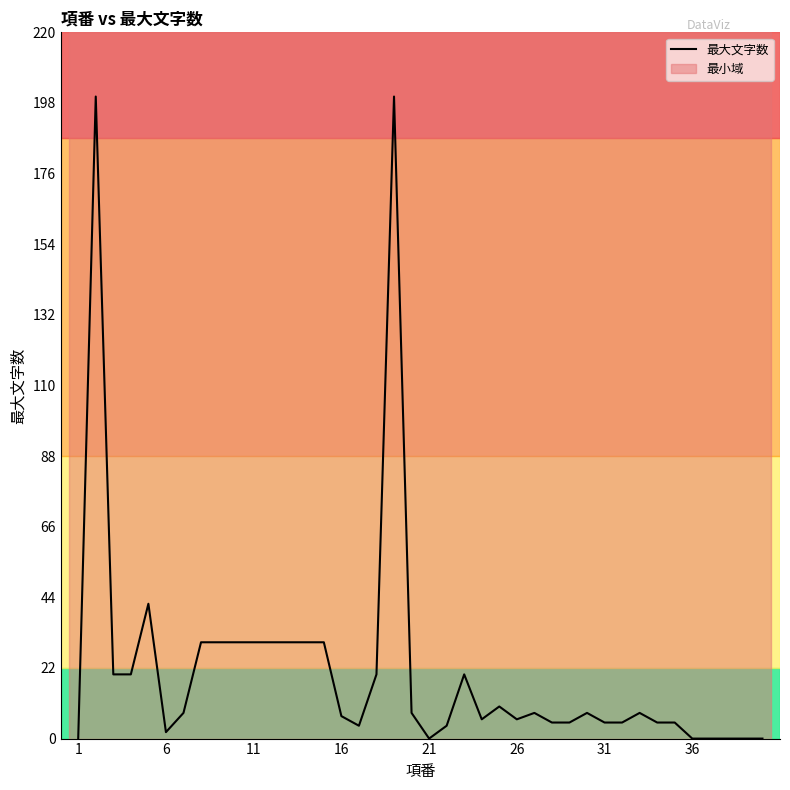

What is the maximum value shown in the chart?

200